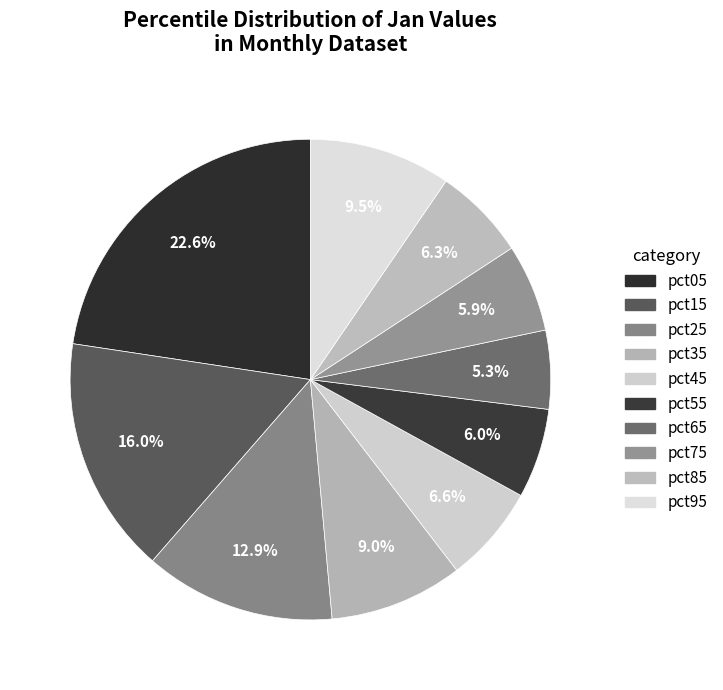

What is the total percentage of pct45 and pct85?

12.8%